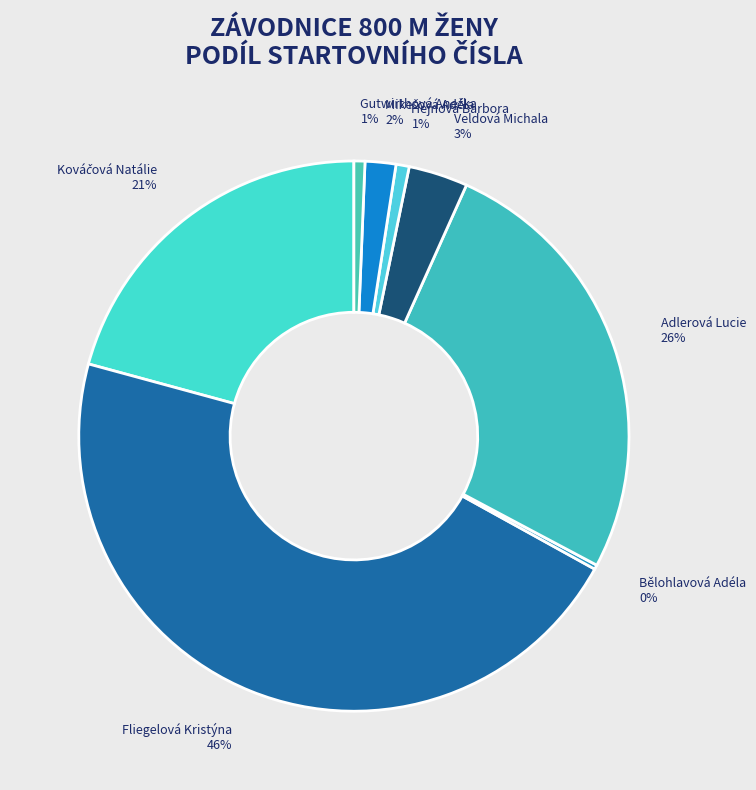

Which category has the biggest portion of the pie?

Fliegelová Kristýna